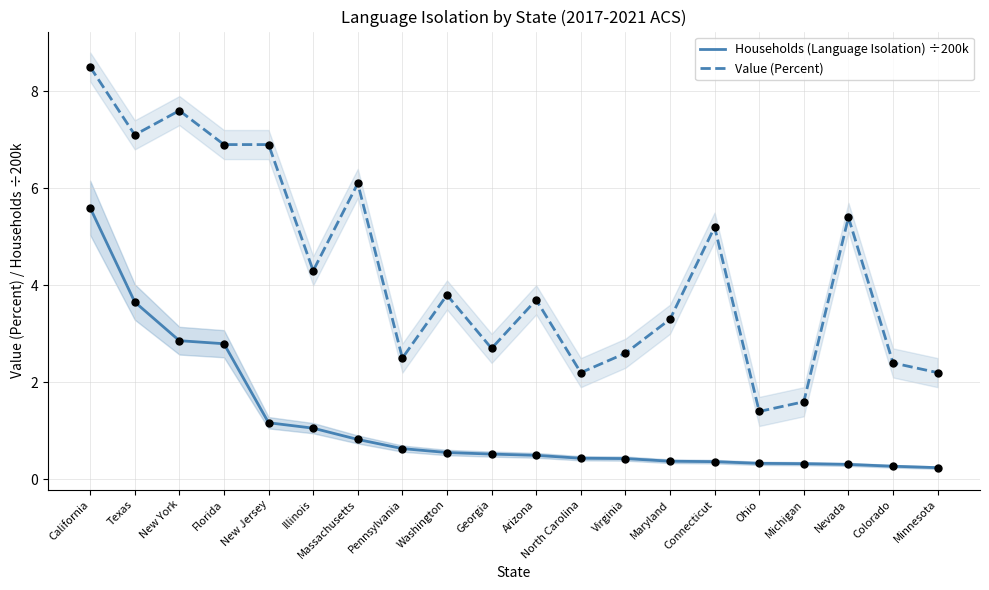

Which series has the largest total across all categories?

Value (Percent)